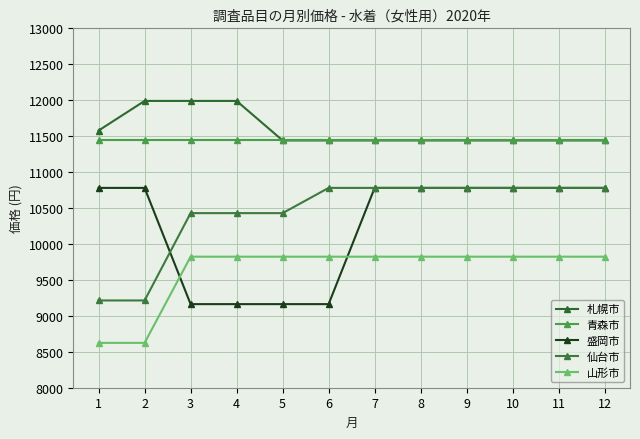

What is the difference between the highest and lowest values at 2?

3366